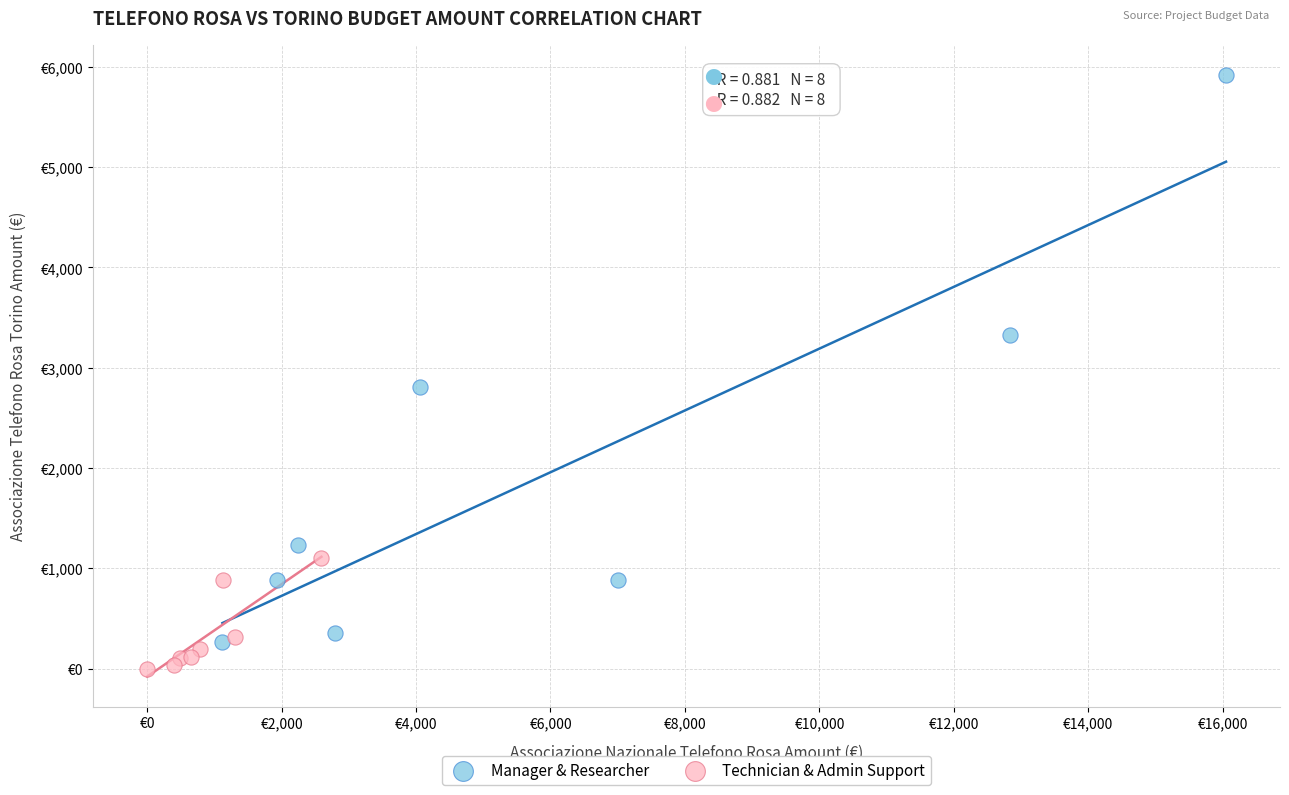

Which series contains the highest Y value?

Manager & Researcher